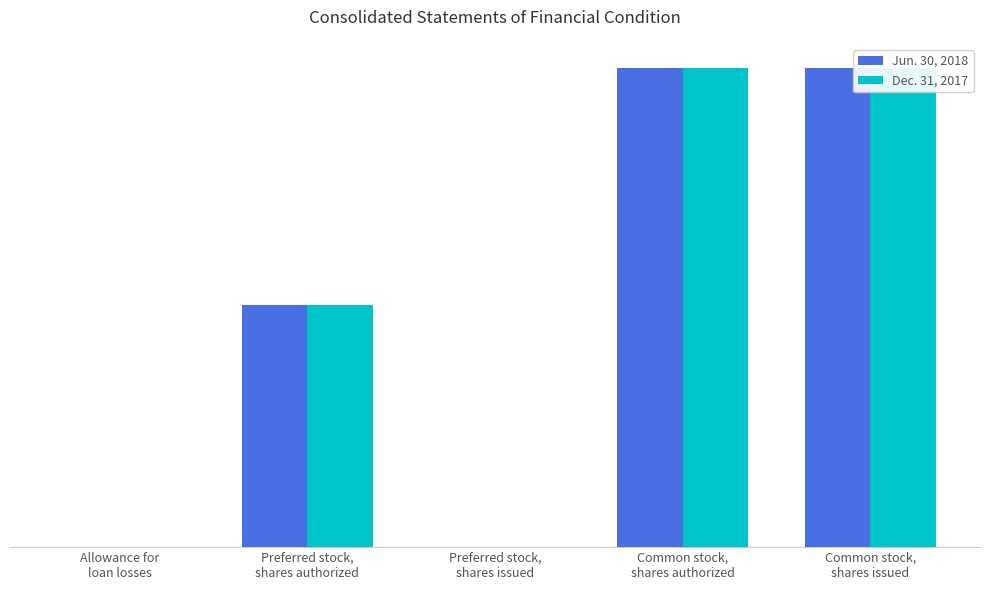

Which series has the largest total across all categories?

Jun. 30, 2018